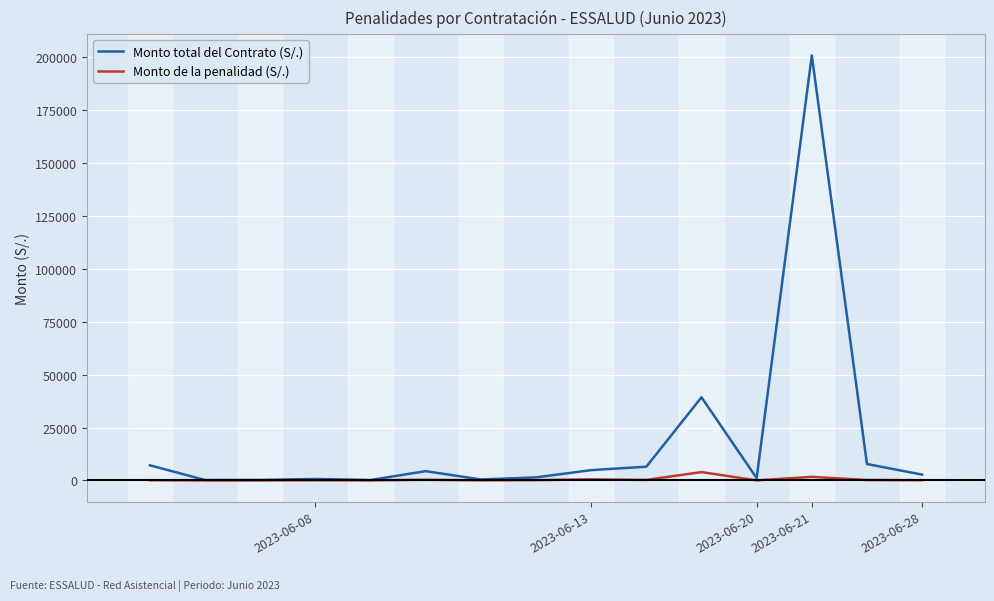

Which series has the largest total across all categories?

Monto total del Contrato (S/.)